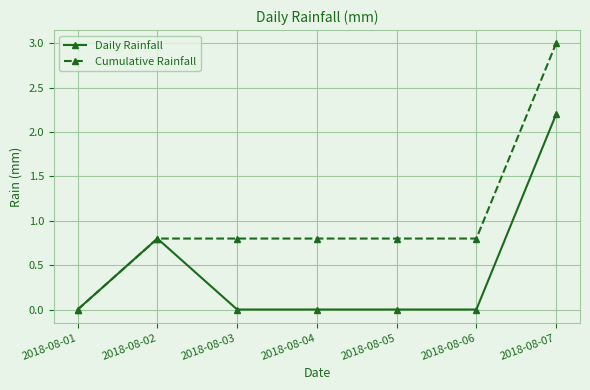

What is the difference between the second highest and minimum values in the Daily Rainfall series?

0.8